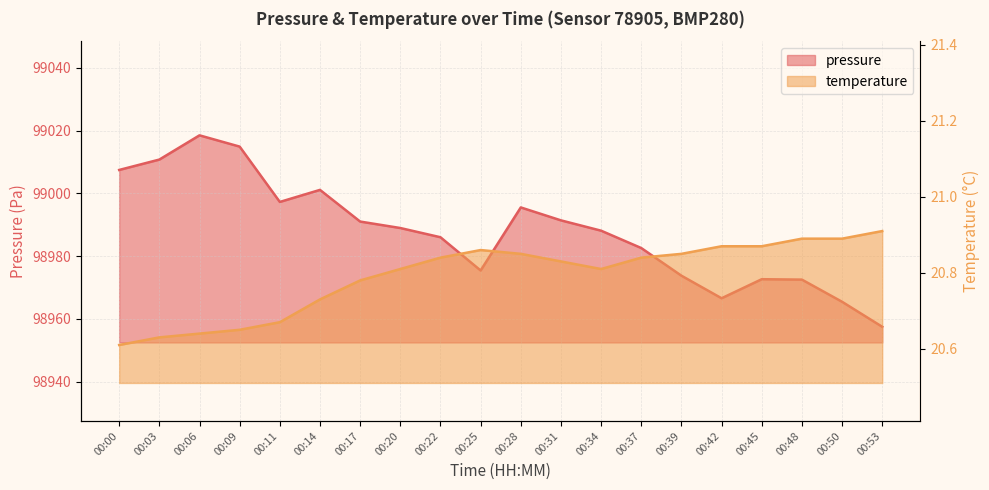

Is it true that temperature equals 31.5 at 00:53?

False